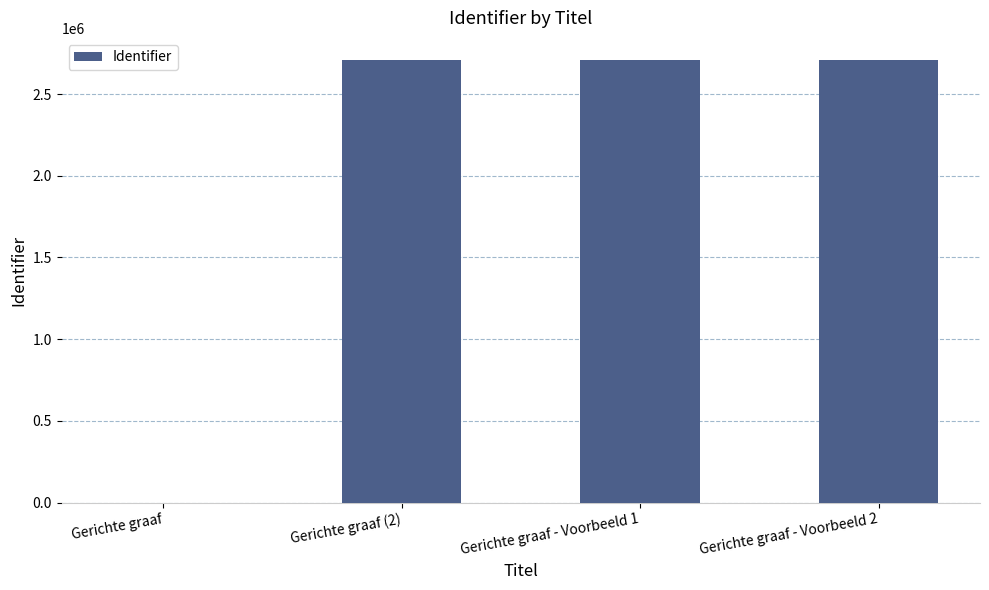

What is the maximum value shown in the chart?

2707927